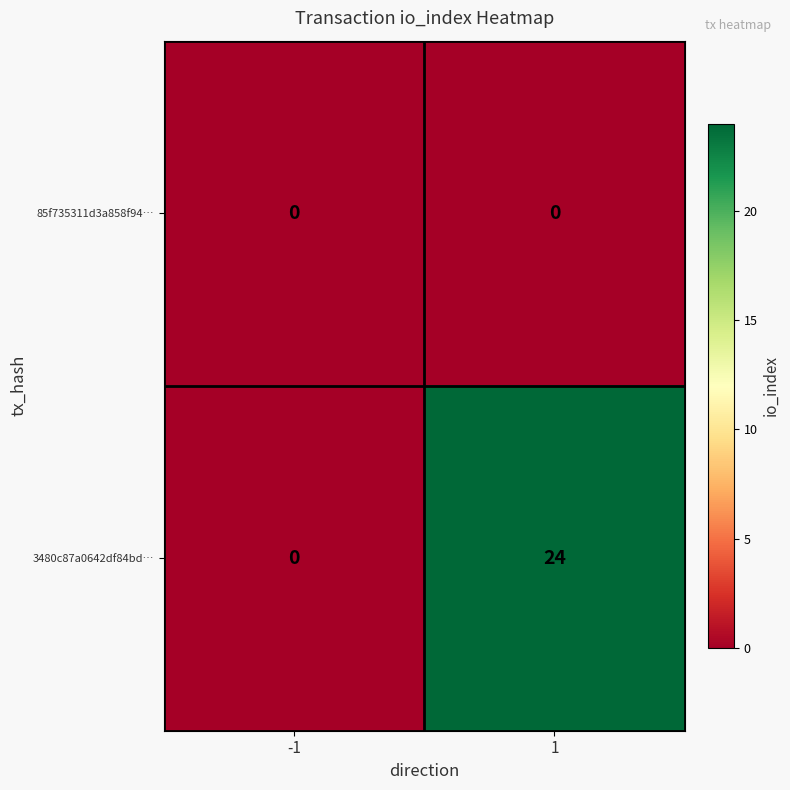

List the series in order of their peak value, lowest first.

85f735311d3a858f94…, 3480c87a0642df84bd…